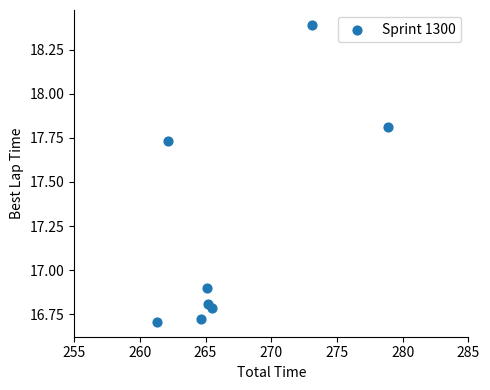

What is the average X value?

267.0